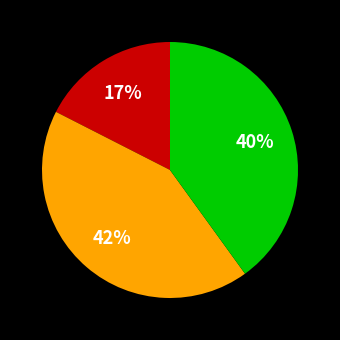

Count the number of slices in the pie.

3